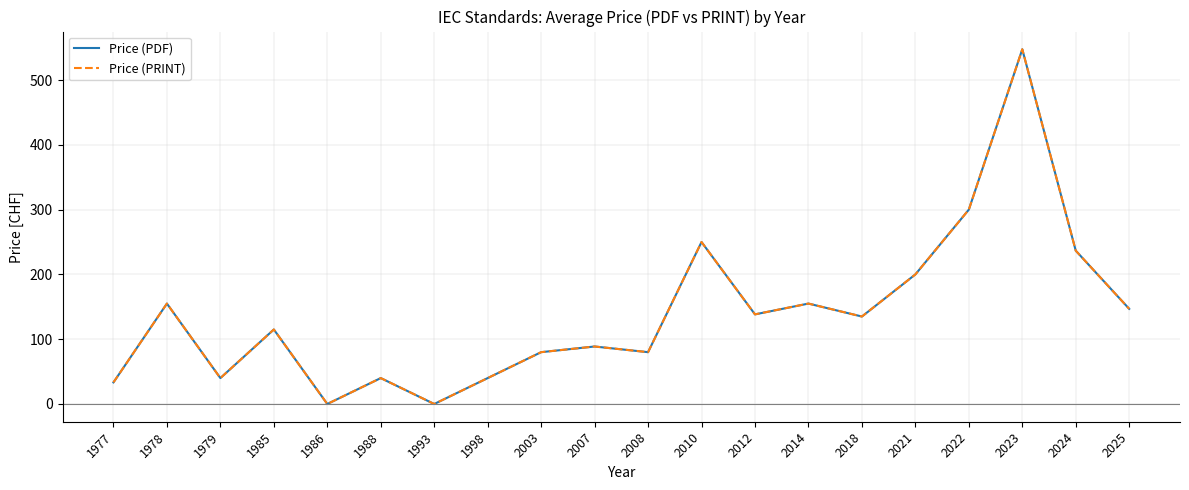

Does the chart have visible grid lines?

Yes